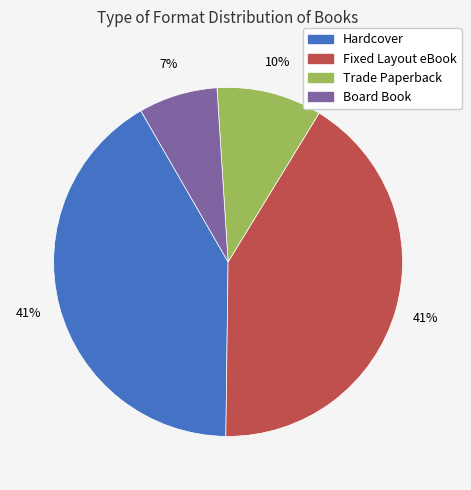

Is it true that Fixed Layout eBook is 30% of the pie?

False